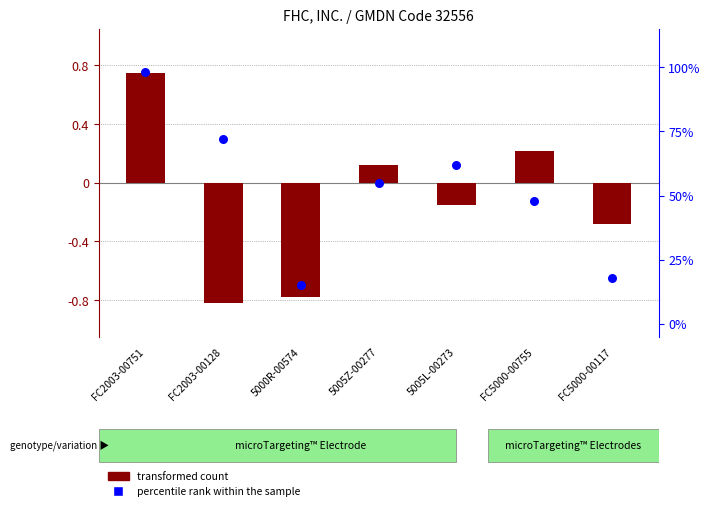

What are all the series names shown in the legend?

transformed count, percentile rank within the sample